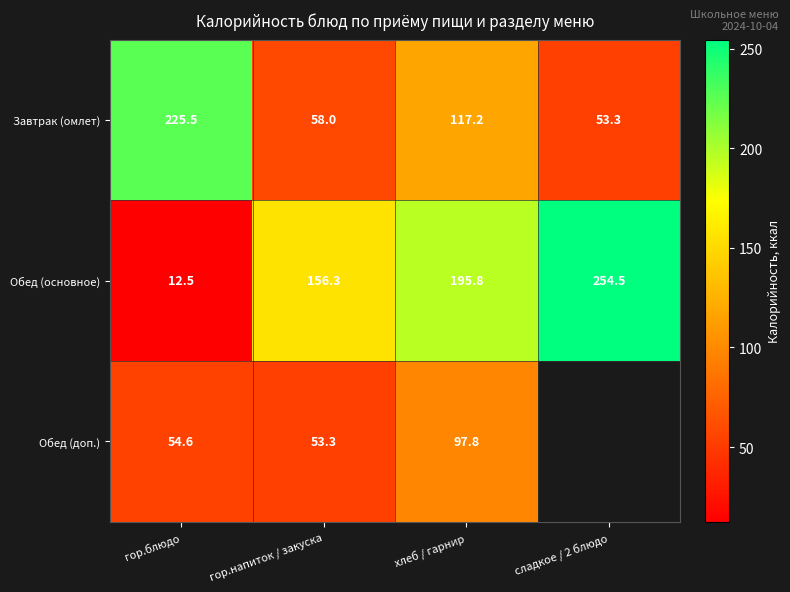

List the labels in order of Завтрак (омлет) value, largest first.

гор.блюдо, хлеб / гарнир, гор.напиток / закуска, сладкое / 2 блюдо